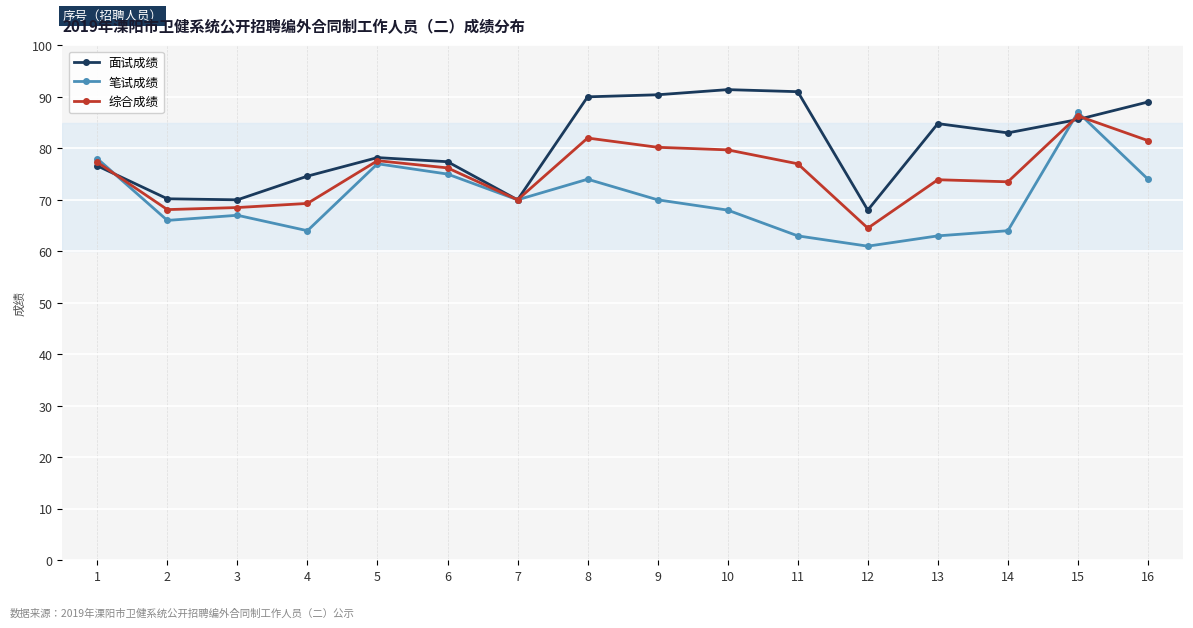

What is the sum of the 笔试成绩 values at 8 and 2?

140.0